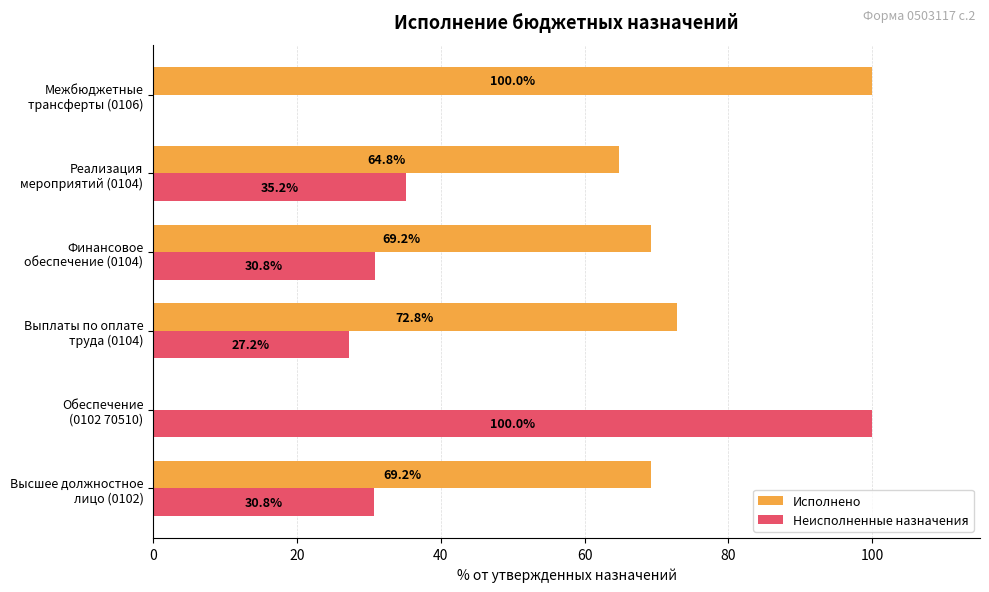

What is the average value of the Исполнено series?

62.7